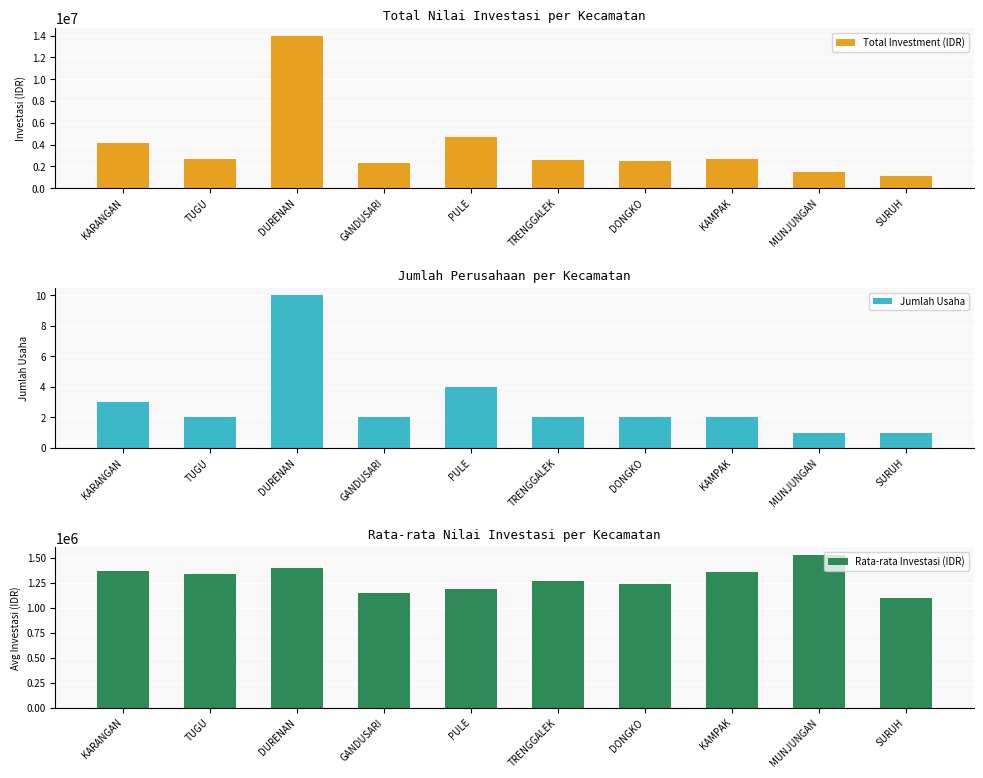

What is the sum of the Rata-rata Investasi (IDR) values at KAMPAK and TUGU?

2697750.0